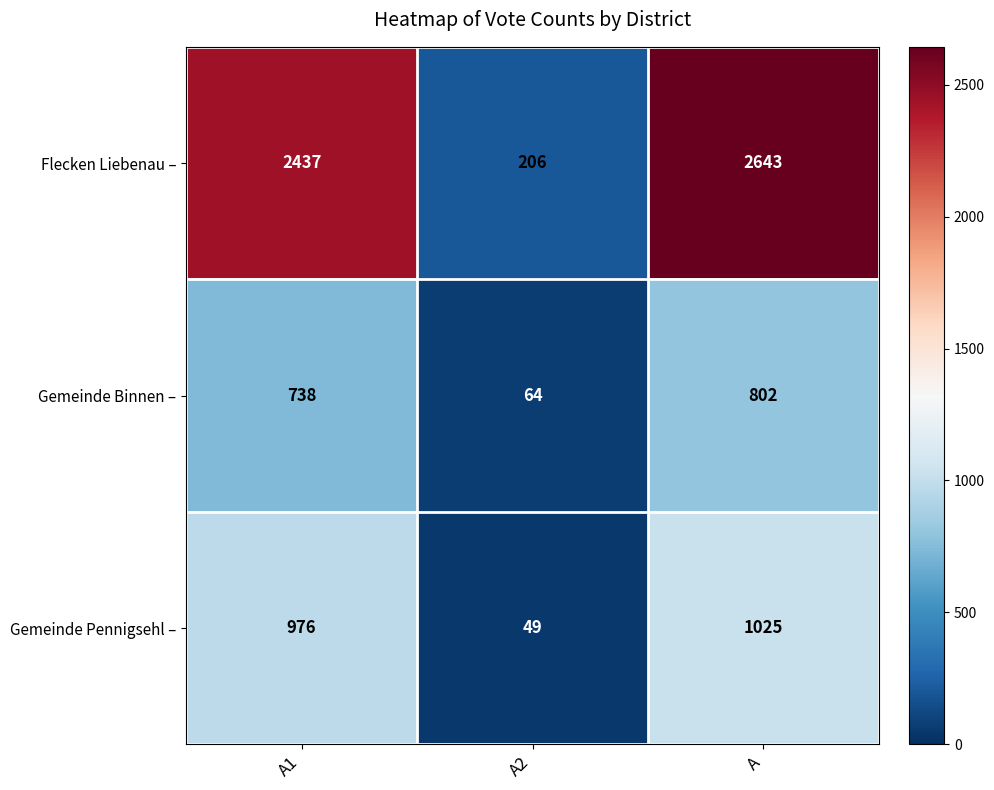

Which series has the largest total across all categories?

Flecken Liebenau –